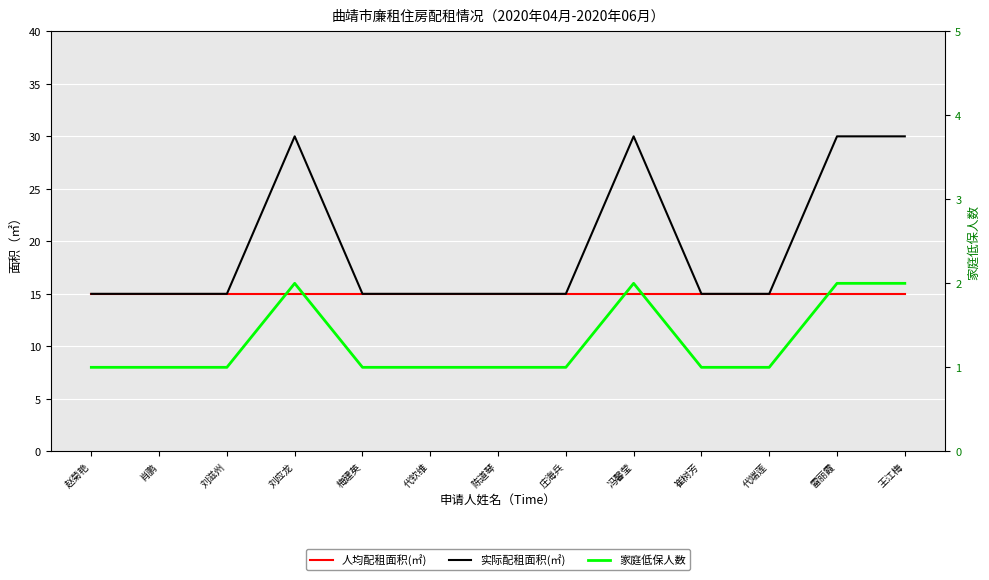

How many lines are shown in the chart?

3